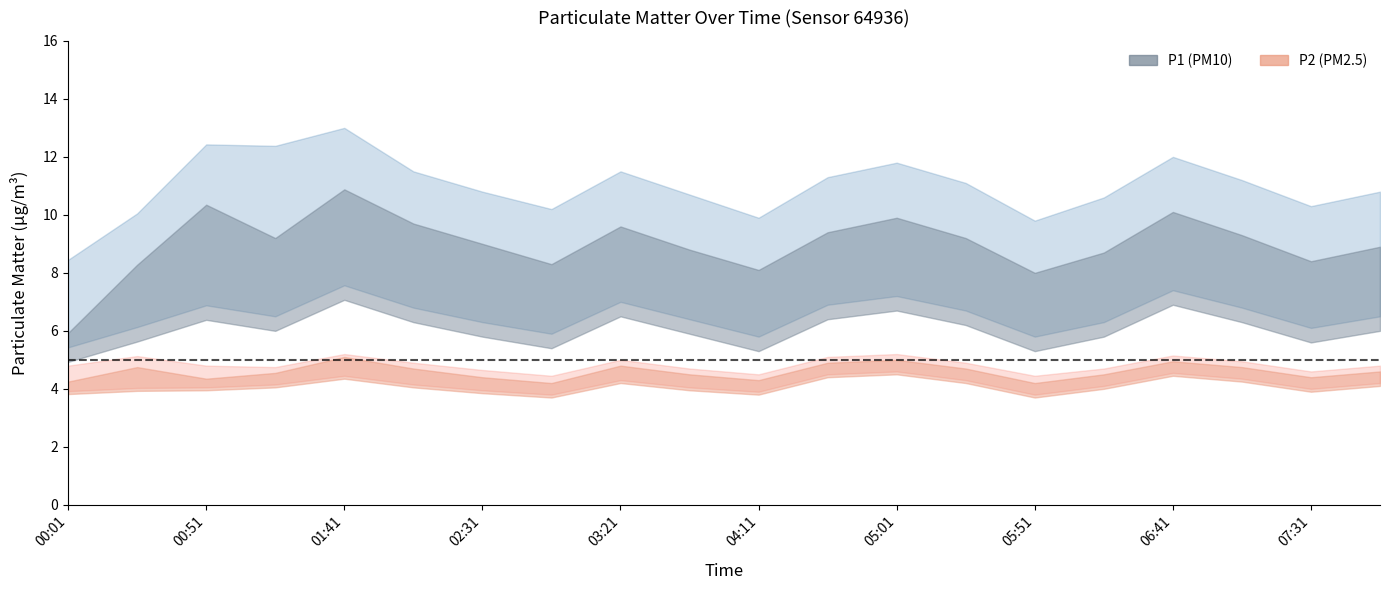

Is this an area chart (filled region under the line)?

No